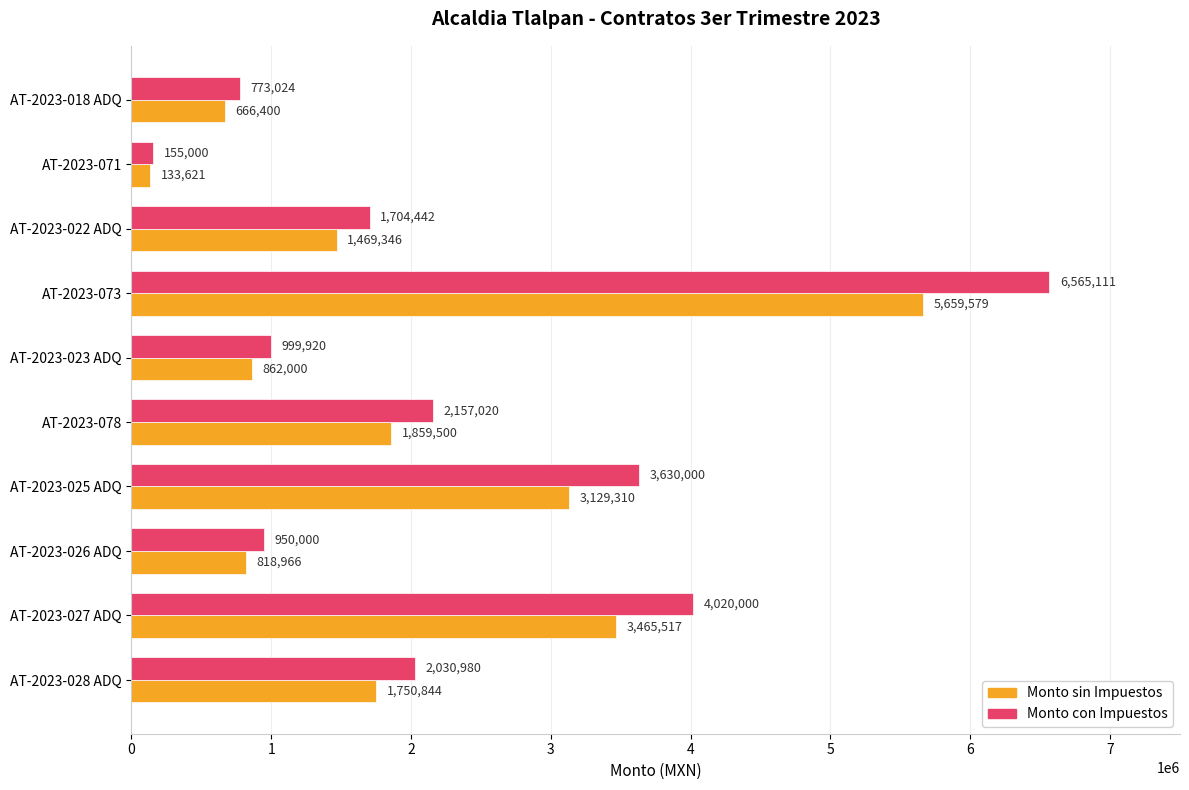

What value does the Monto con Impuestos series have at AT-2023-071?

155000.0